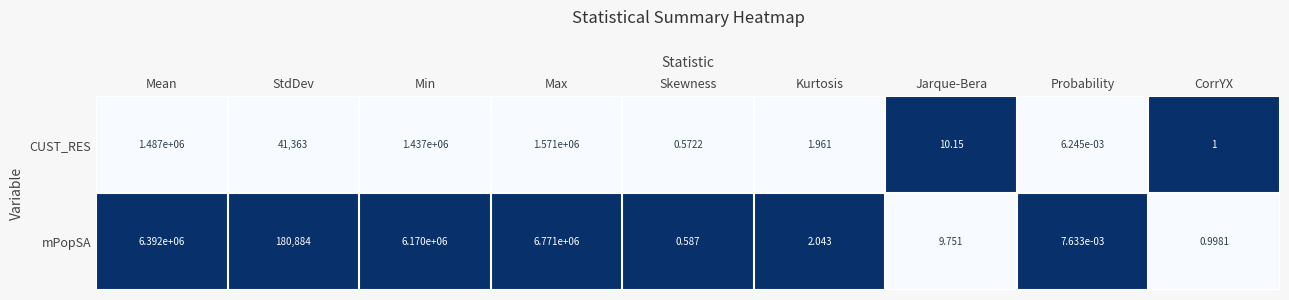

Where is mPopSA nearest to the value 3385500?

Min